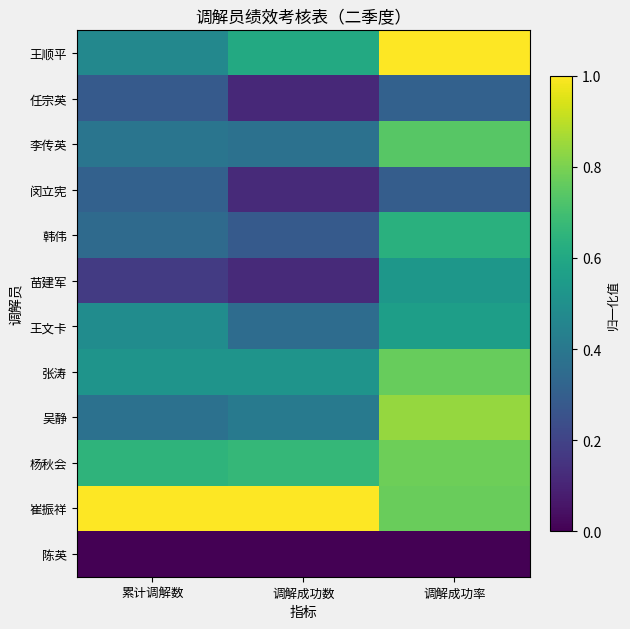

Reading left to right, what are all the values shown in this chart?

王顺平: 累计调解数=0.5	调解成功数=0.6	调解成功率=1.0
任宗英: 累计调解数=0.3	调解成功数=0.1	调解成功率=0.3
李传英: 累计调解数=0.4	调解成功数=0.4	调解成功率=0.7
闵立宪: 累计调解数=0.3	调解成功数=0.1	调解成功率=0.3
韩伟: 累计调解数=0.3	调解成功数=0.3	调解成功率=0.6
苗建军: 累计调解数=0.2	调解成功数=0.1	调解成功率=0.5
王文卡: 累计调解数=0.5	调解成功数=0.4	调解成功率=0.6
张涛: 累计调解数=0.5	调解成功数=0.5	调解成功率=0.8
吴静: 累计调解数=0.4	调解成功数=0.4	调解成功率=0.8
杨秋会: 累计调解数=0.6	调解成功数=0.7	调解成功率=0.8
崔振祥: 累计调解数=1.0	调解成功数=1.0	调解成功率=0.8
陈英: 累计调解数=0.0	调解成功数=0.0	调解成功率=0.0